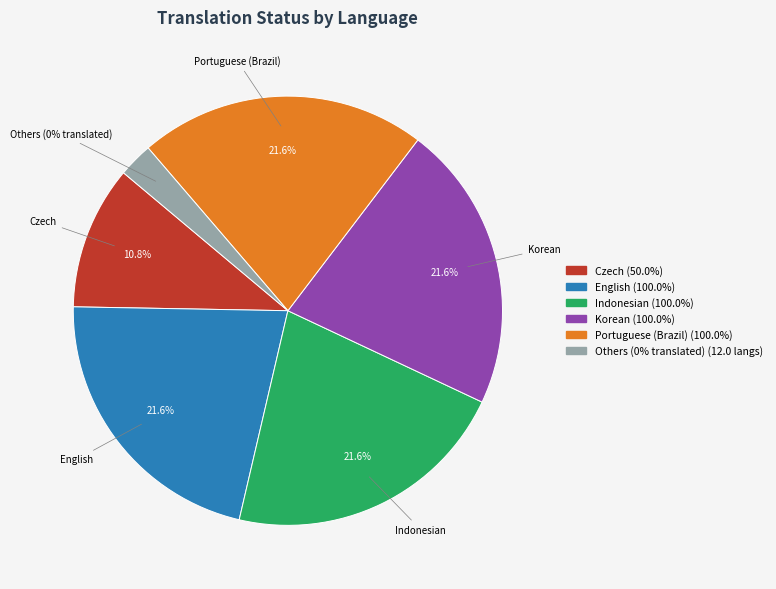

Combined, do Chinese (Simplified) and Italian account for over 50%?

No